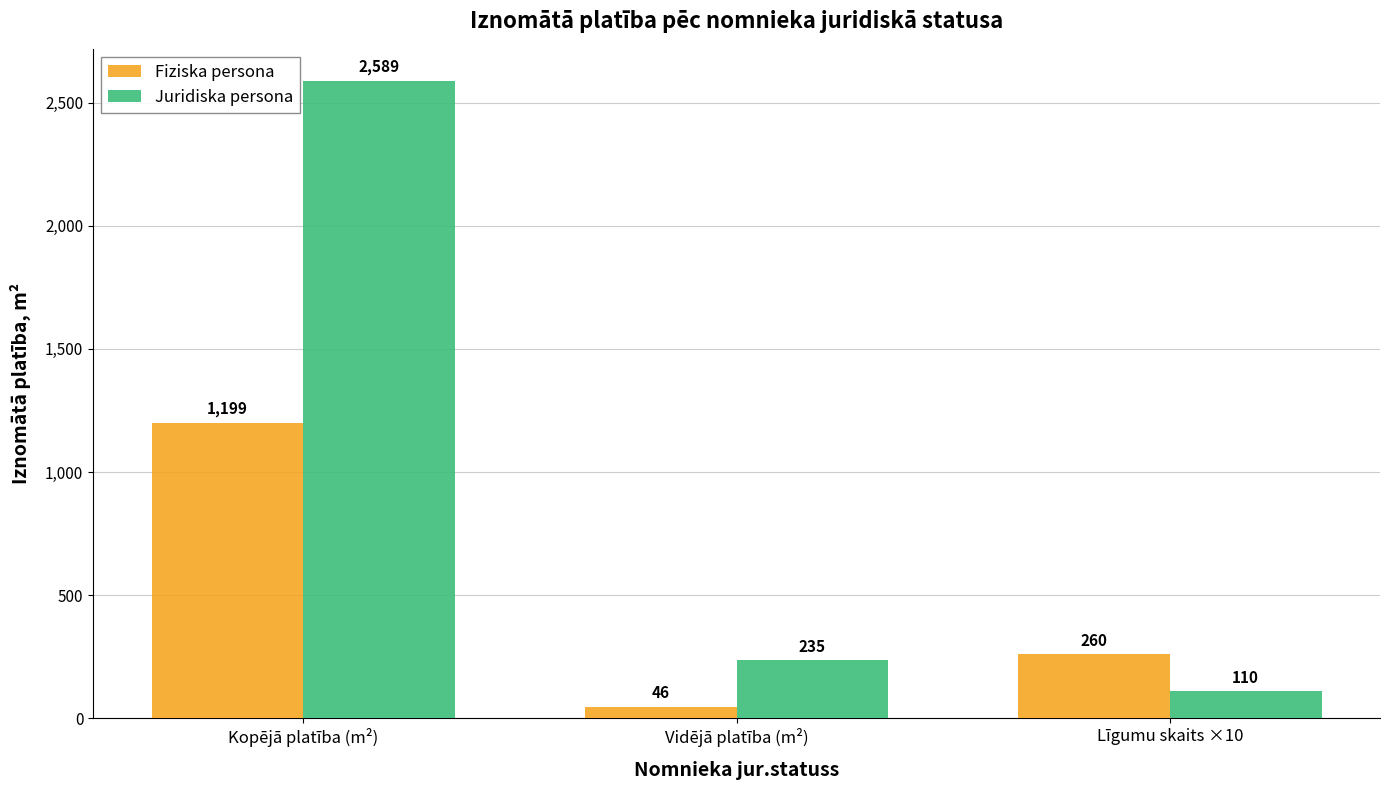

What is the average value of the Fiziska persona series?

501.8